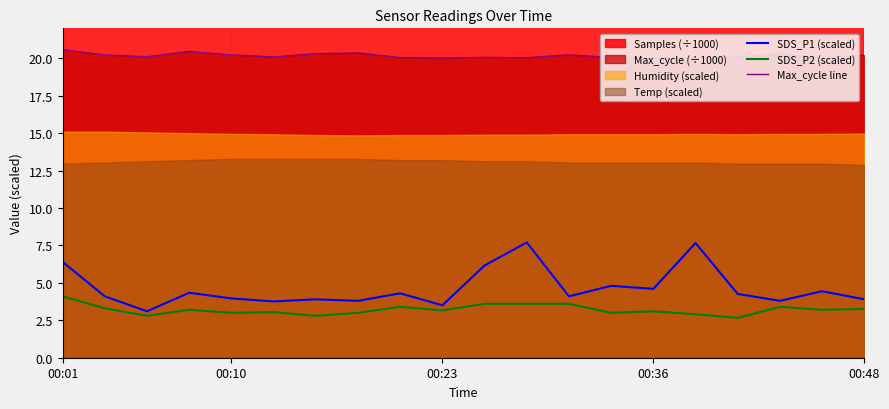

True or false: SDS_P1 (scaled) and Max_cycle line intersect in this chart.

False